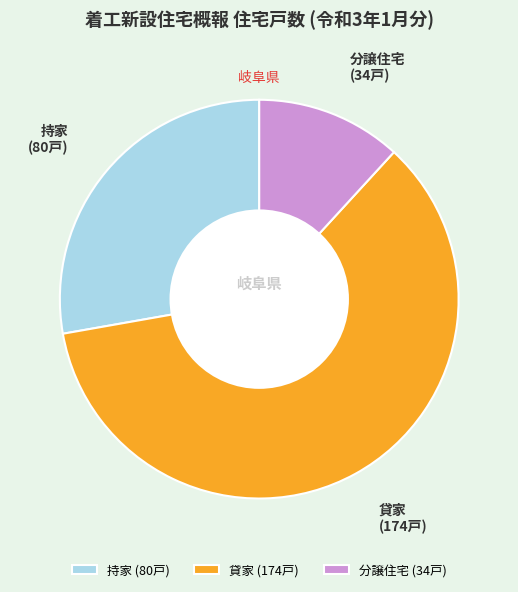

What is the ratio of the value at 貸家 to the value at 分譲住宅?

5.1